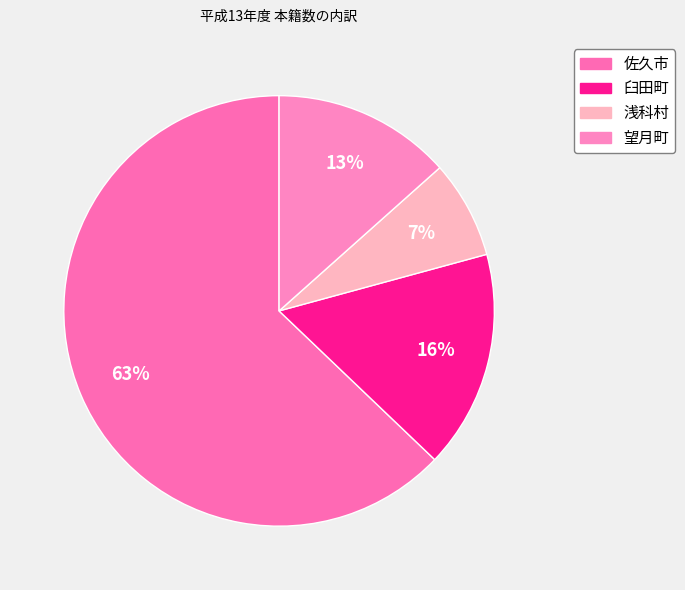

How many slices are in this pie chart?

4